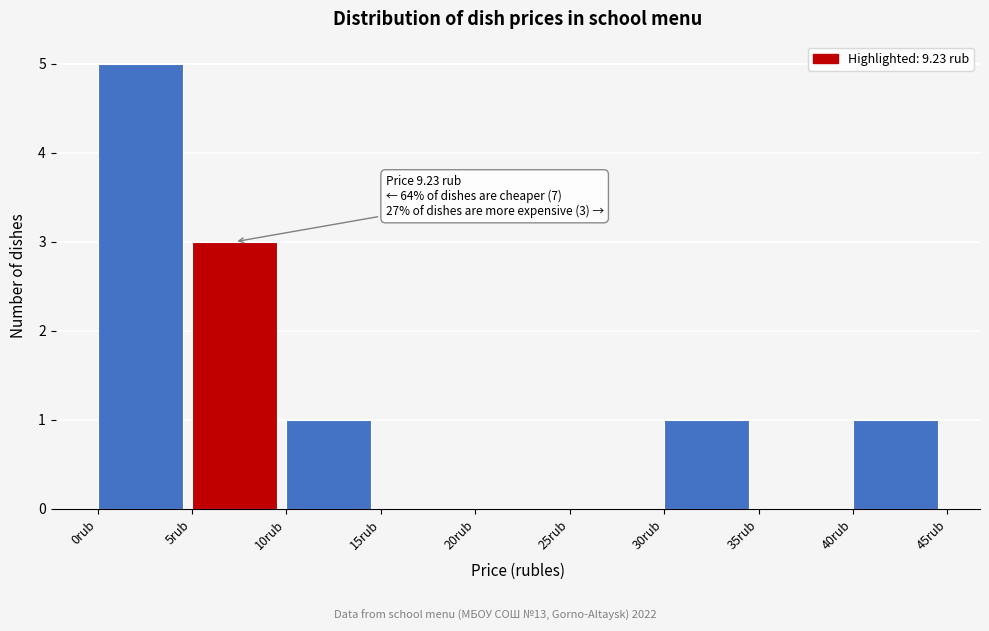

Which range on the x-axis has the tallest bar?

0 to 5